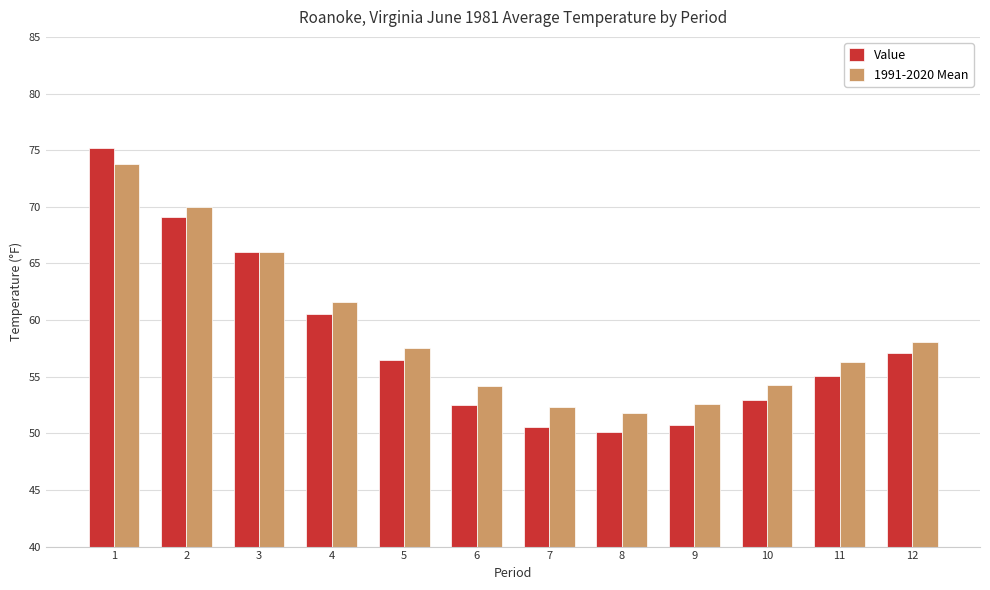

Where is 1991-2020 Mean nearest to the value 62?

4